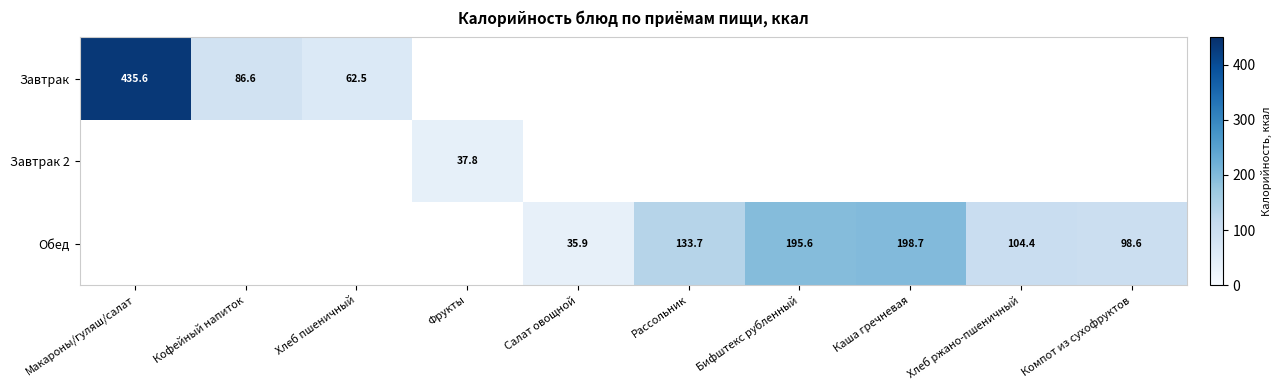

The value of Обед at Рассольник is 133.7. True or false?

True